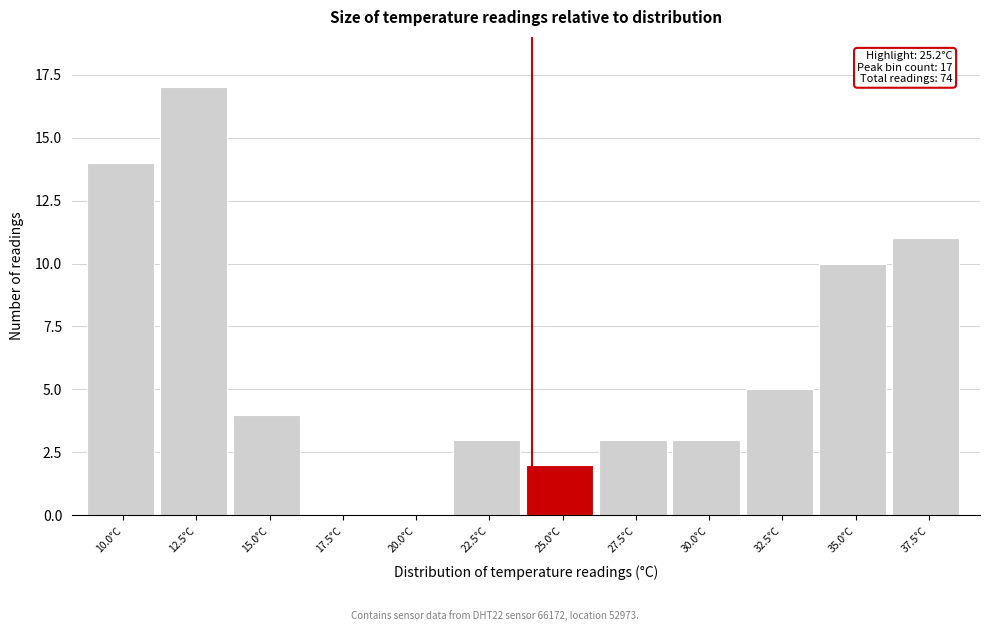

Reading left to right, what are all the values shown in this chart?

10.0°C=14	12.5°C=17	15.0°C=4	17.5°C=0	20.0°C=0	22.5°C=3	25.0°C=2	27.5°C=3	30.0°C=3	32.5°C=5	35.0°C=10	37.5°C=11